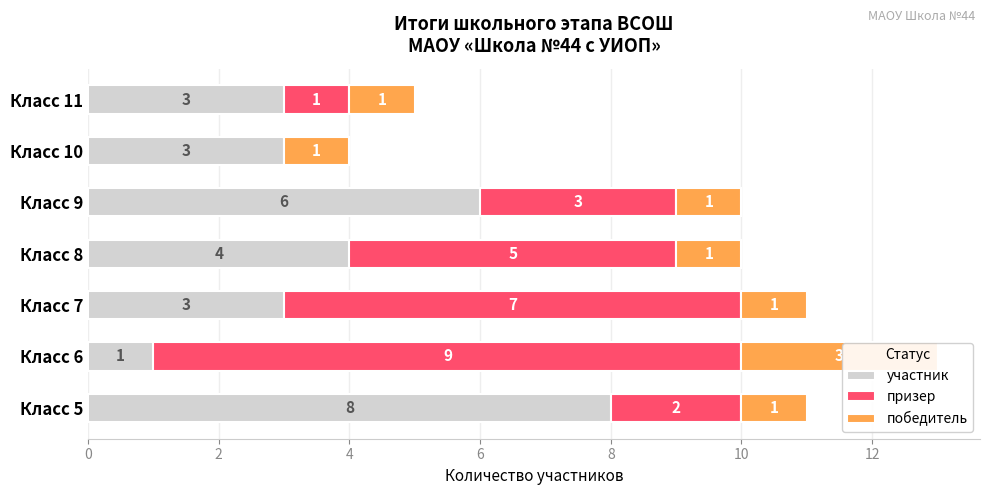

Count the участник values in the range 3 to 6.

5